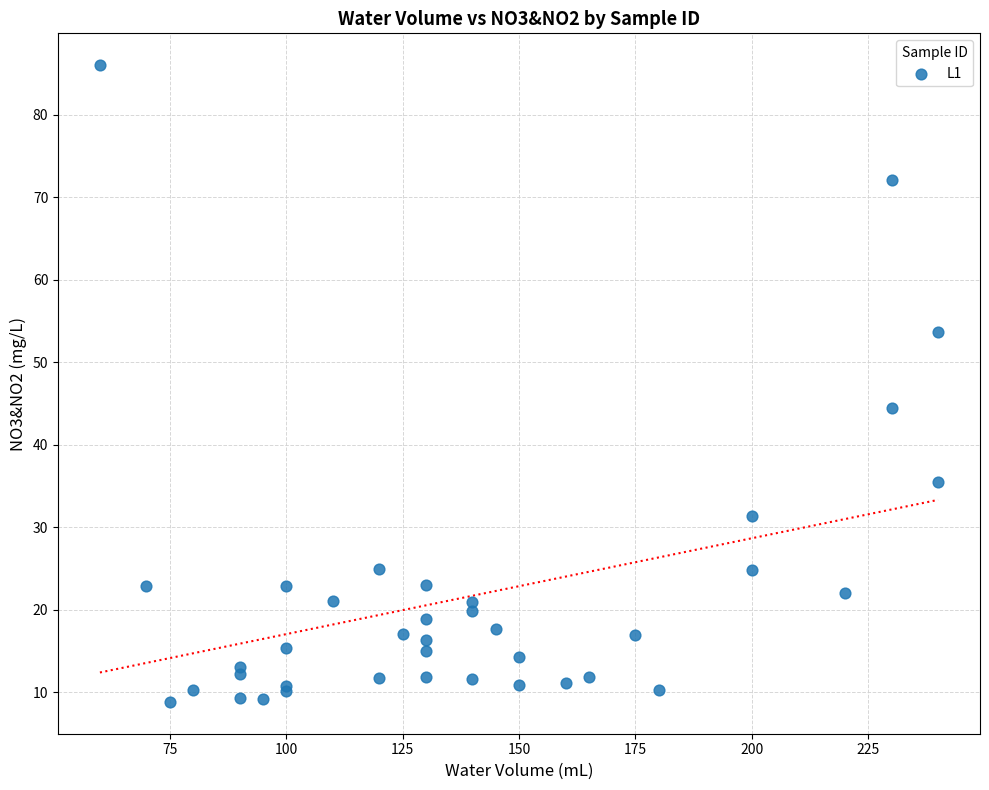

What Y value in the scatter plot is closest to 47?

44.4